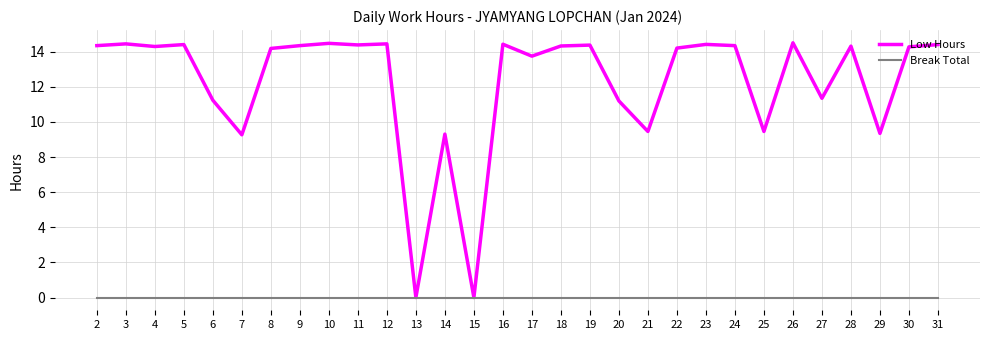

Which series has the largest range (max minus min)?

Low Hours